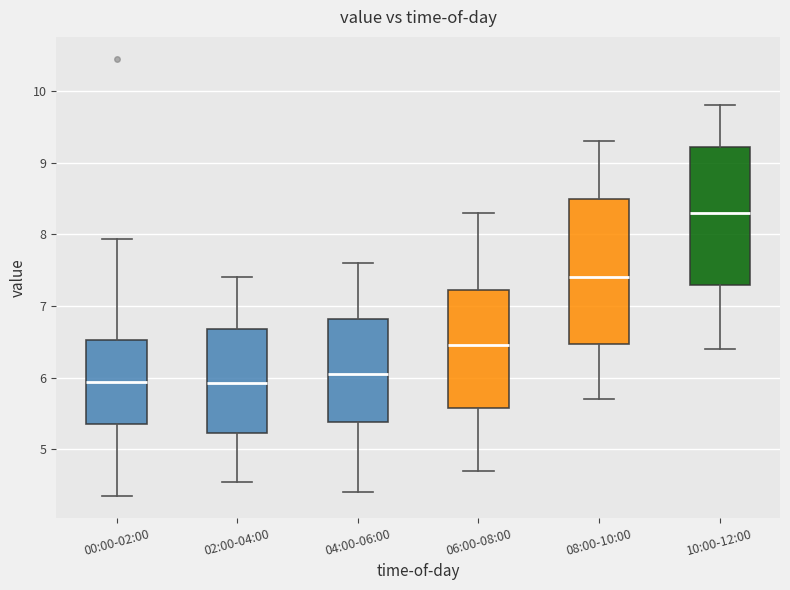

Where does the lower whisker of the box for 00:00-02:00 end on the y-axis? The values are not printed on the chart, so give them approximately, as read against the axis.

4.4